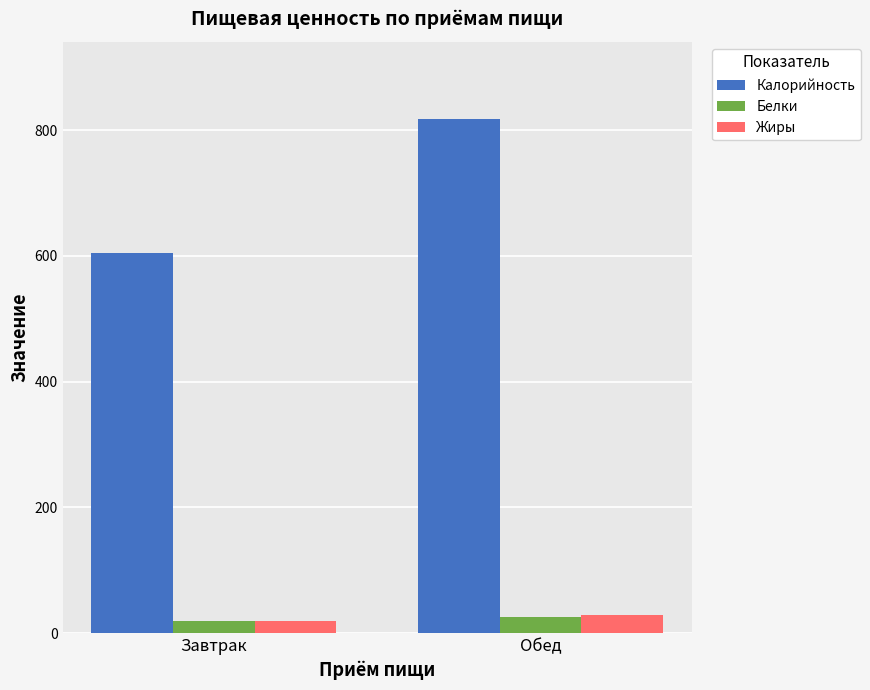

What is the highest value of the Жиры series?

29.2